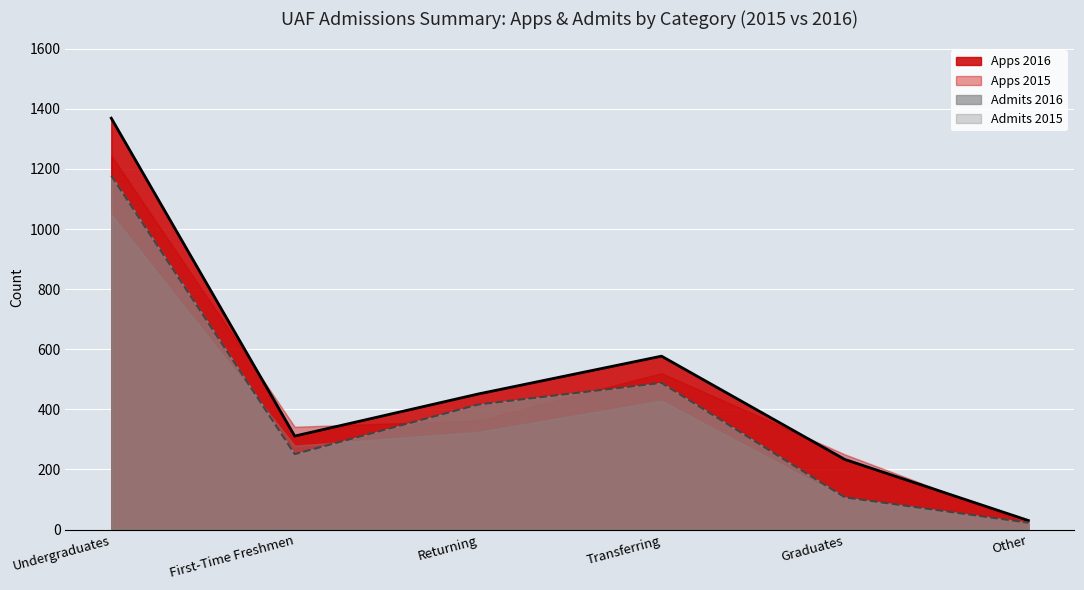

Rank the series at Undergraduates from highest to lowest value.

Apps 2016, Apps 2015, Admits 2016, Admits 2015